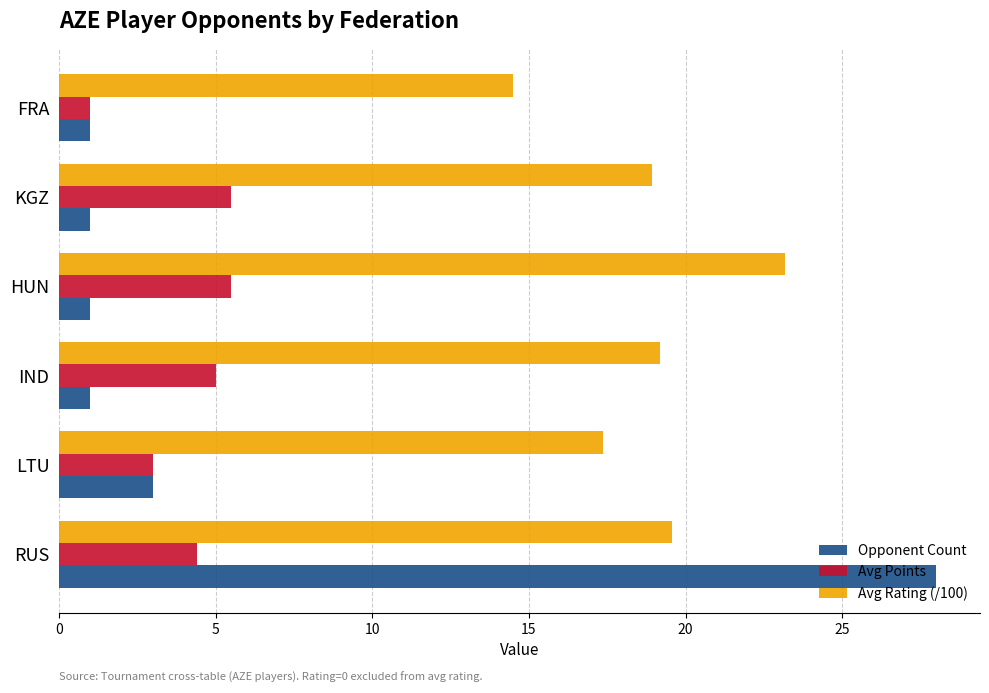

At which label does Avg Rating (/100) reach its peak?

HUN